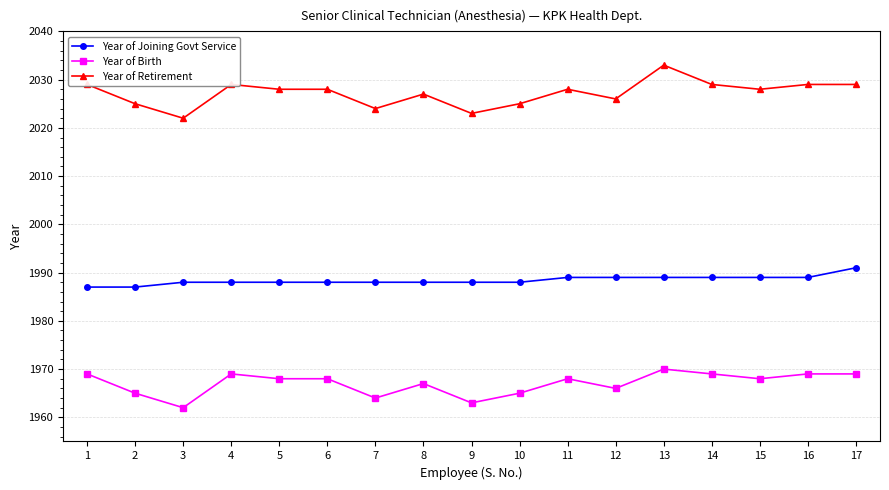

Rank the series by their average value, from highest to lowest.

Year of Retirement, Year of Joining Govt Service, Year of Birth